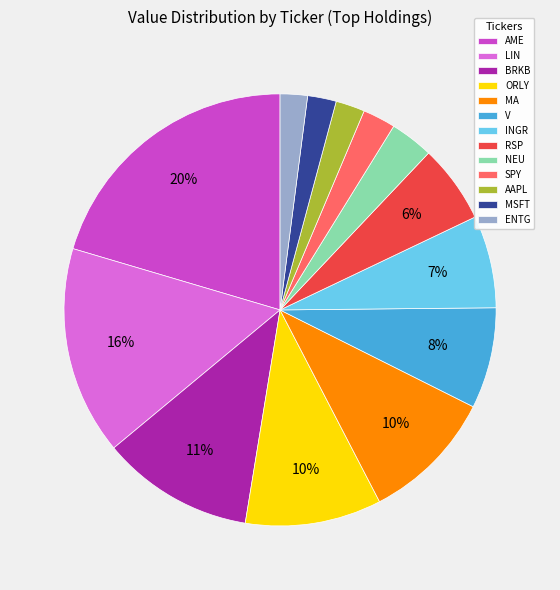

To the nearest percent, what is the difference between the largest and smallest slice percentages?

18%